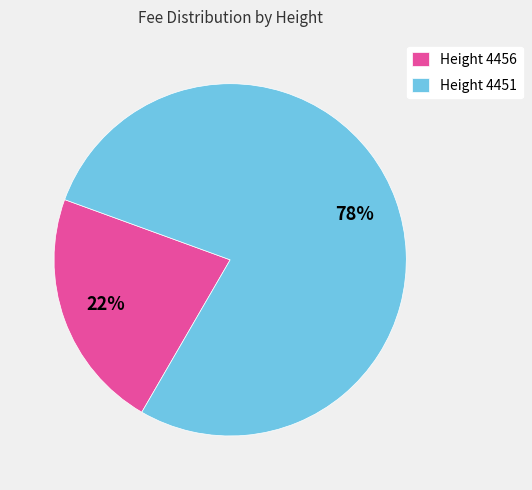

Combined, do Height 4456 and Height 4451 account for over 50%?

Yes